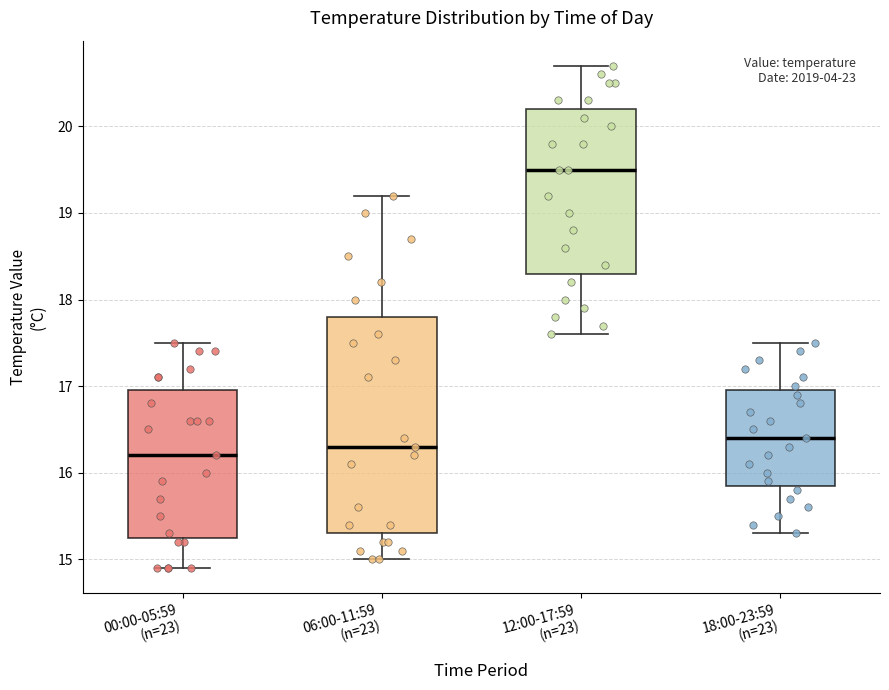

Where is the upper edge of the box for 12:00-17:59 (n=23) on the y-axis? The values are not printed on the chart, so give them approximately, as read against the axis.

20.2